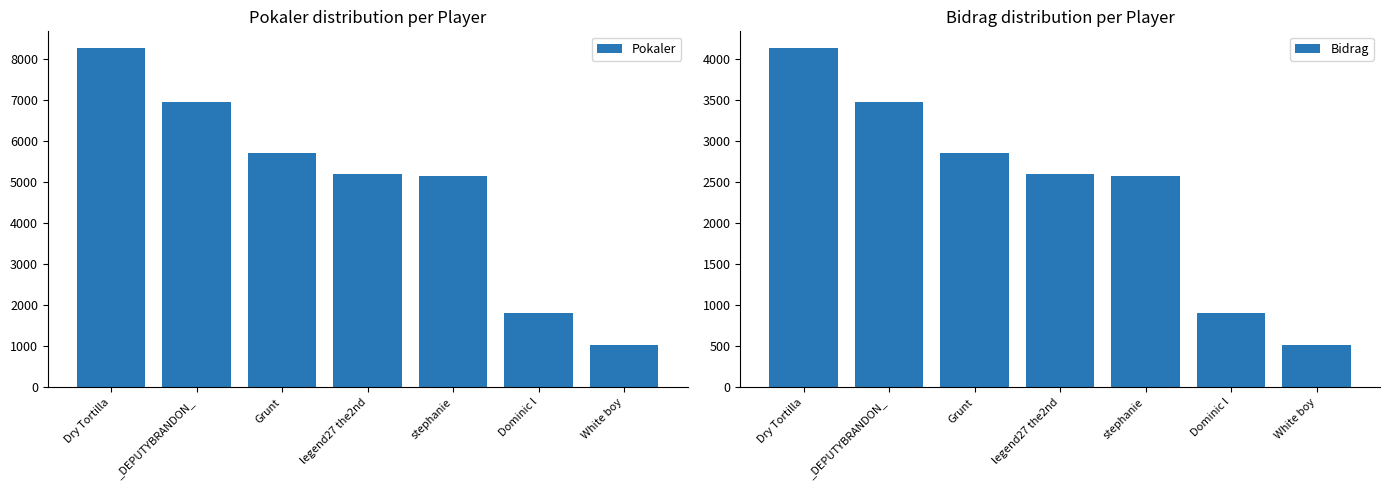

What is the minimum value shown in the chart?

513